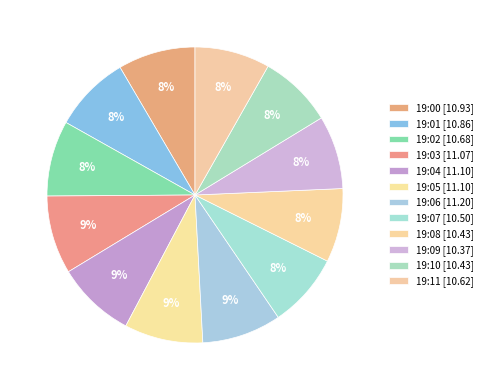

Which slice is the largest?

19:06